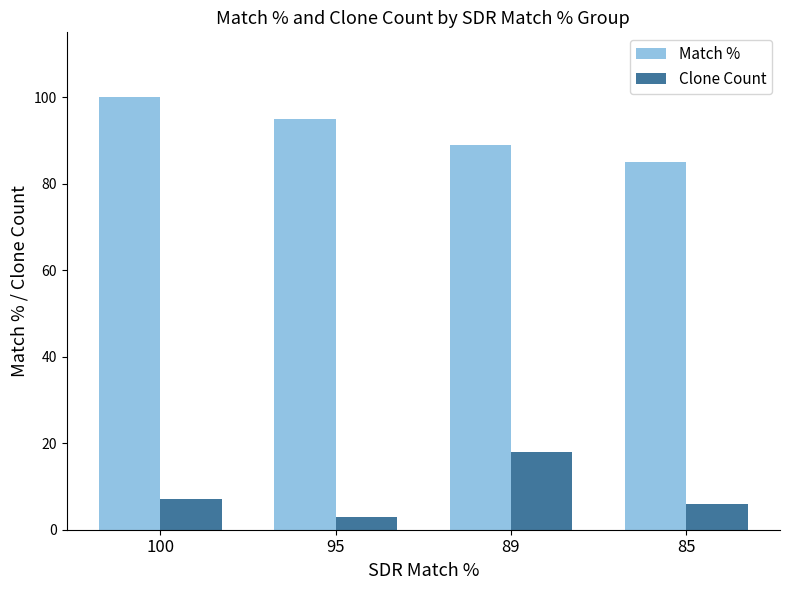

How many bars are there in total?

8